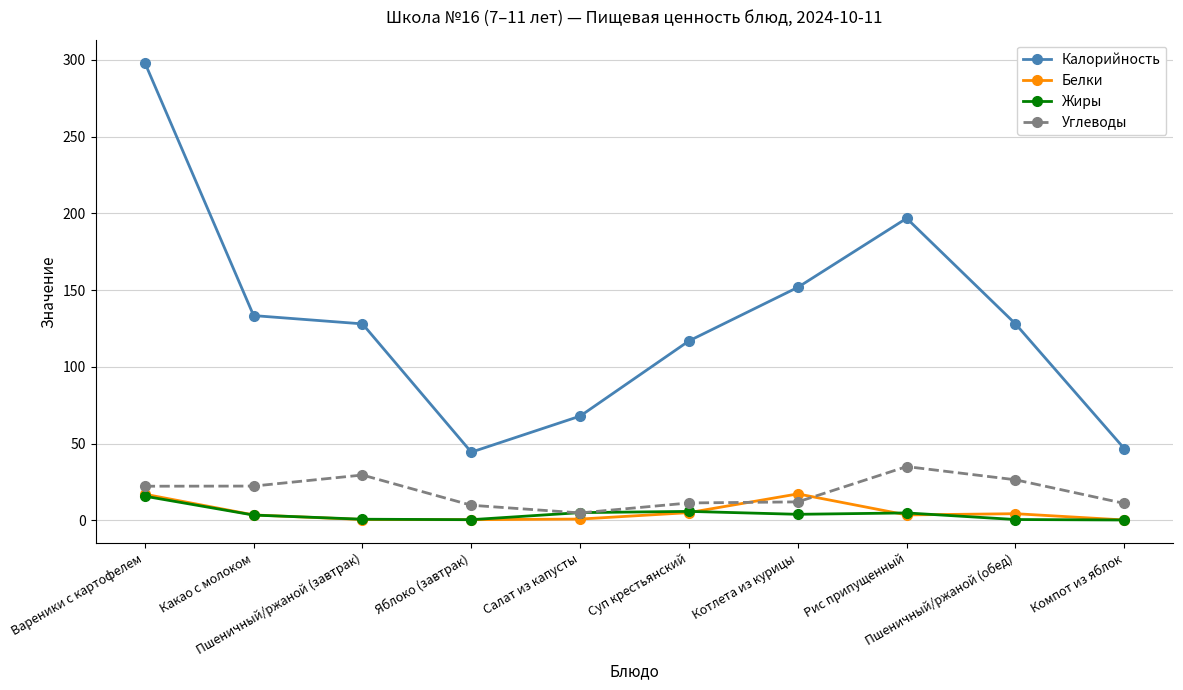

What is the label of the 3rd point from the right?

Рис припущенный